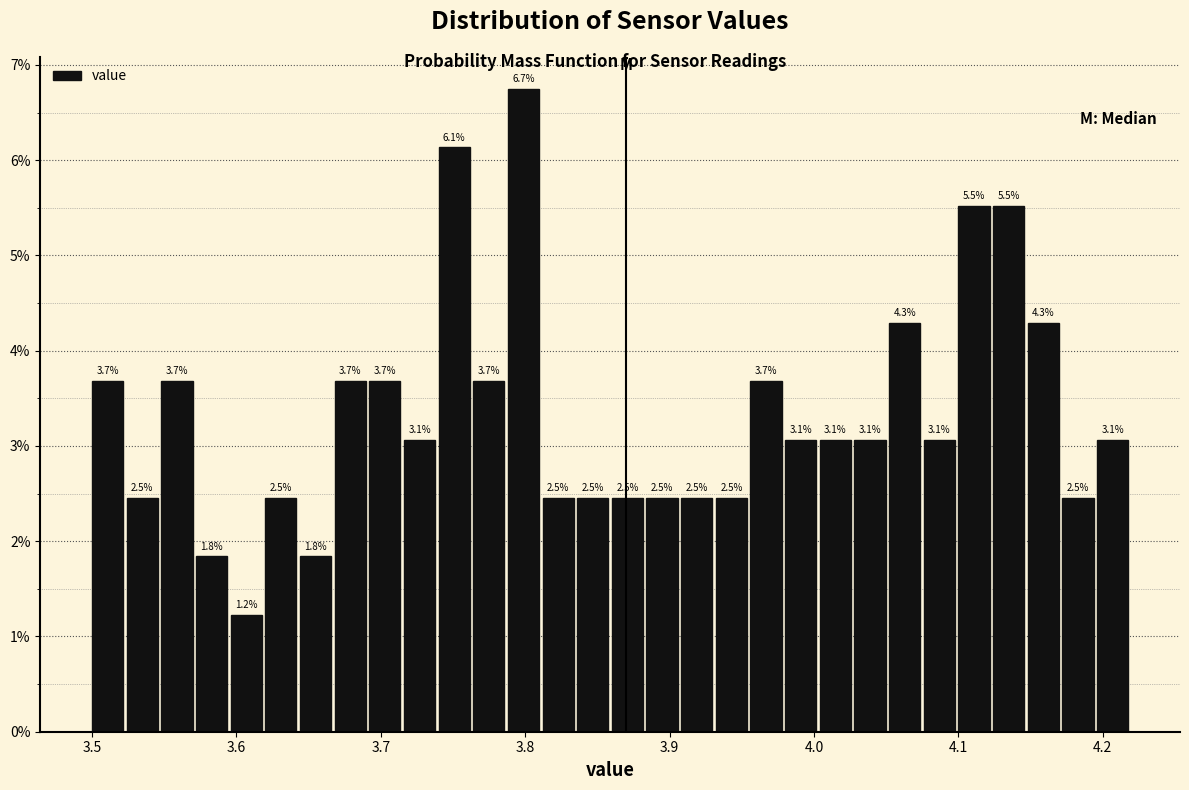

Around what value on the x-axis is the tallest bar? Give the approximate position of its centre, as read against the axis.

3.80